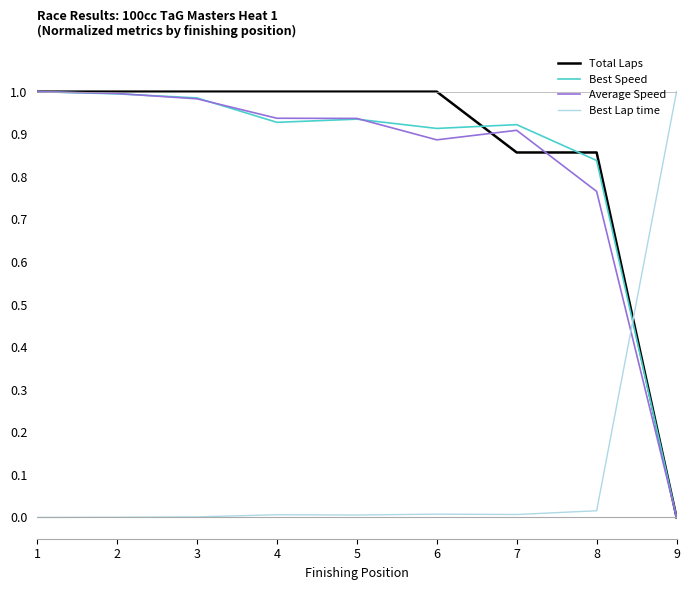

Is it true that Average Speed equals 0.2 at 8?

False